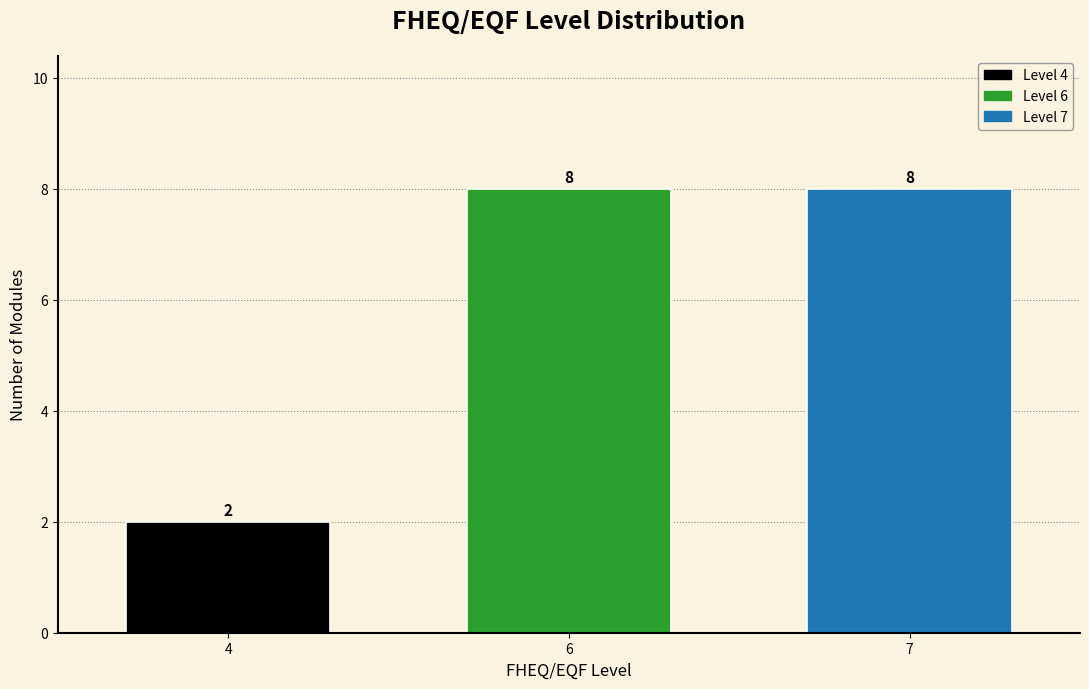

Reading right to left, extract all data points from this chart.

7=8	6=8	4=2